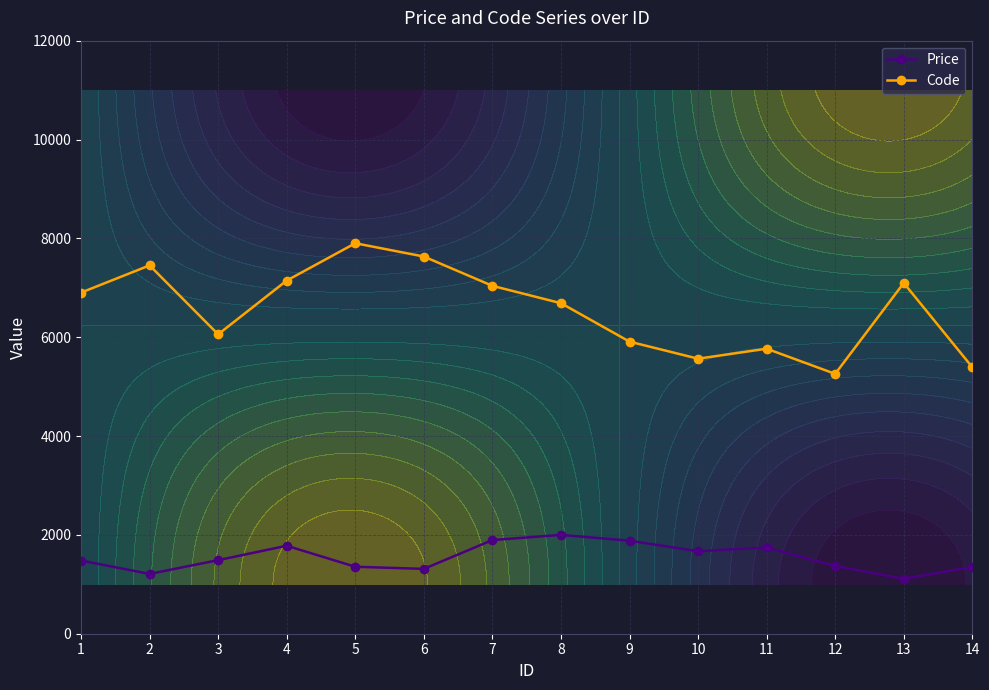

List the labels in order of Price value, smallest first.

13, 2, 6, 14, 5, 12, 1, 3, 10, 11, 4, 9, 7, 8